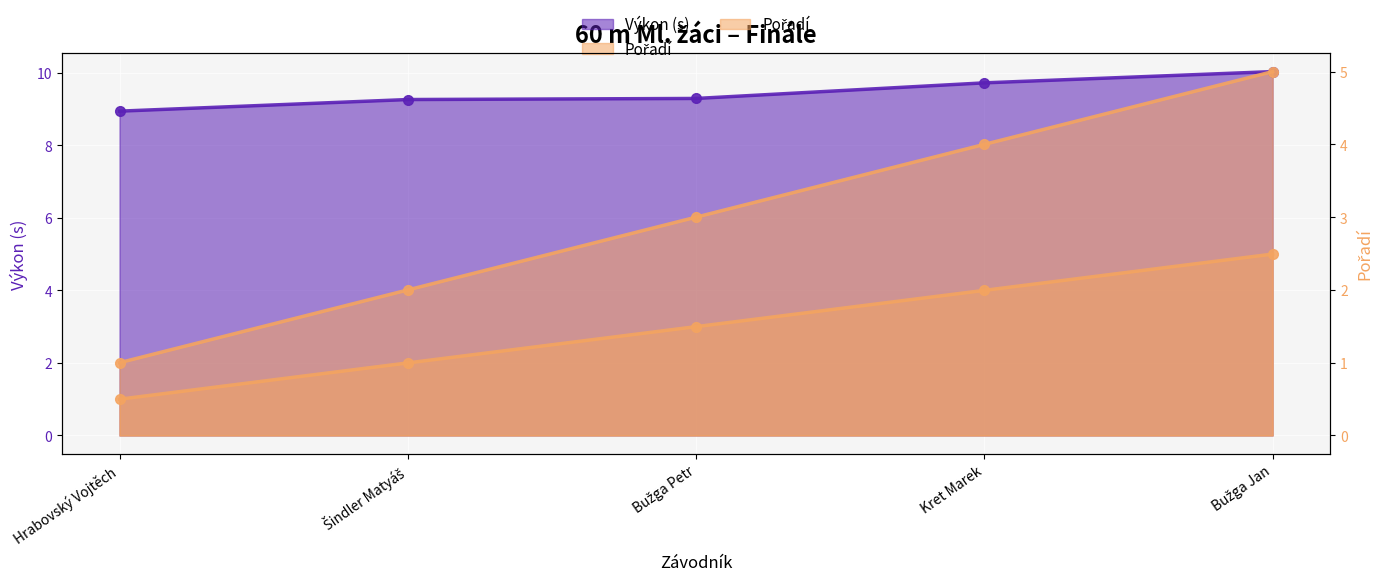

Which category has the lowest value across all series?

Hrabovský Vojtěch